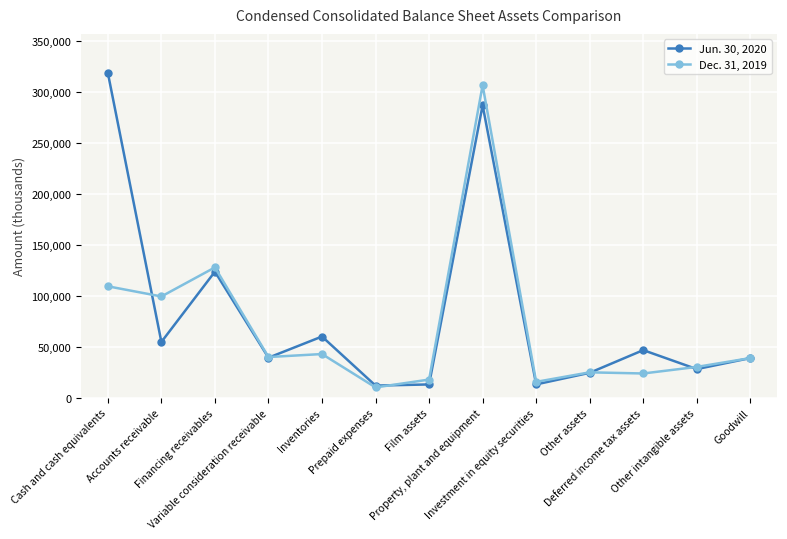

True or false: Jun. 30, 2020 and Dec. 31, 2019 cross at least once.

True